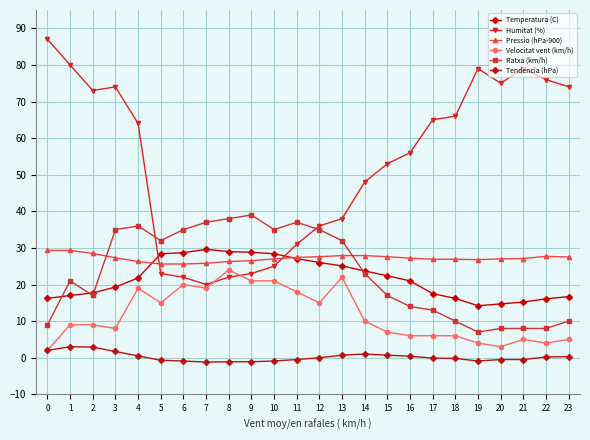

How many lines are shown in the chart?

6